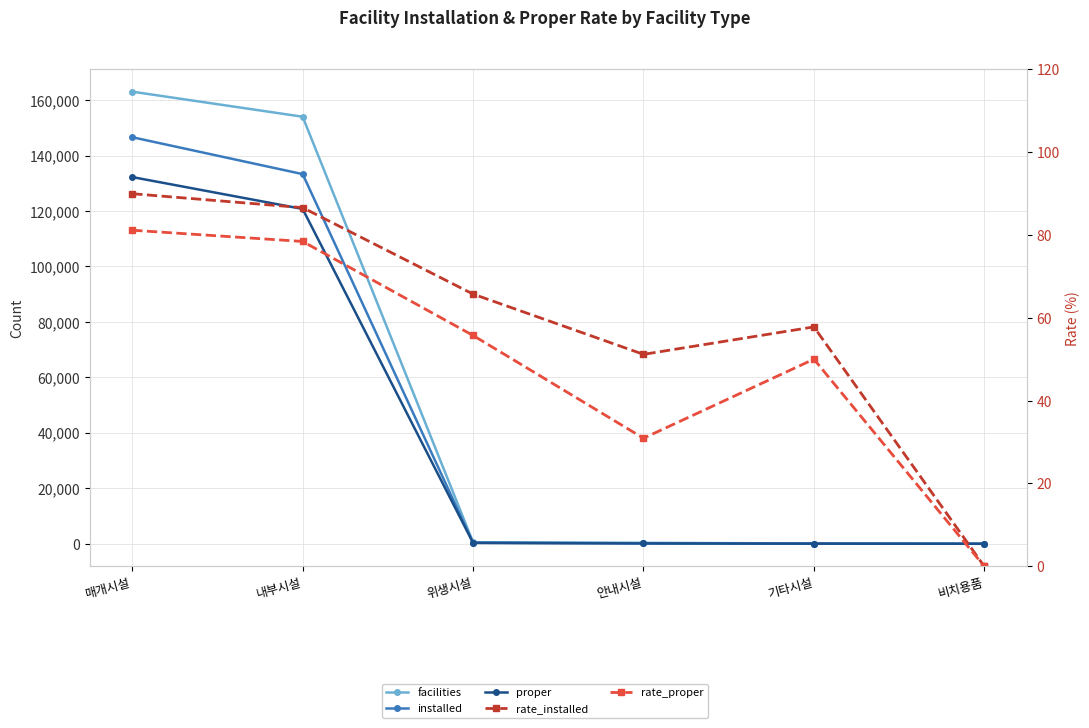

How many values in the rate_installed series exceed 65?

3